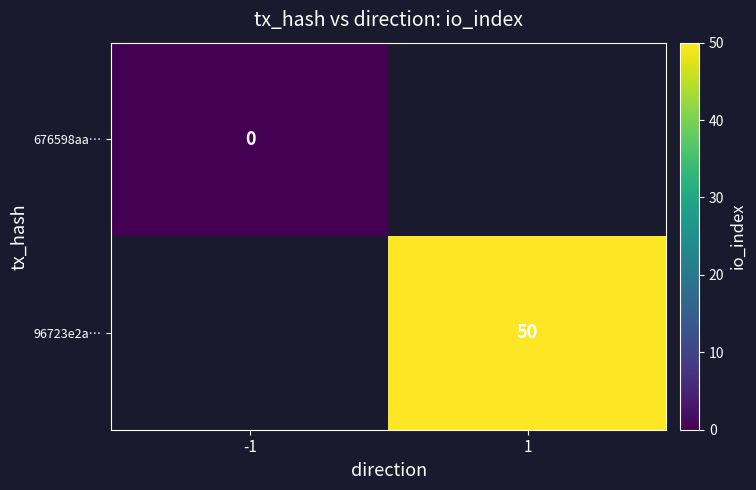

The value of 96723e2a… at 1 is 14. True or false?

False